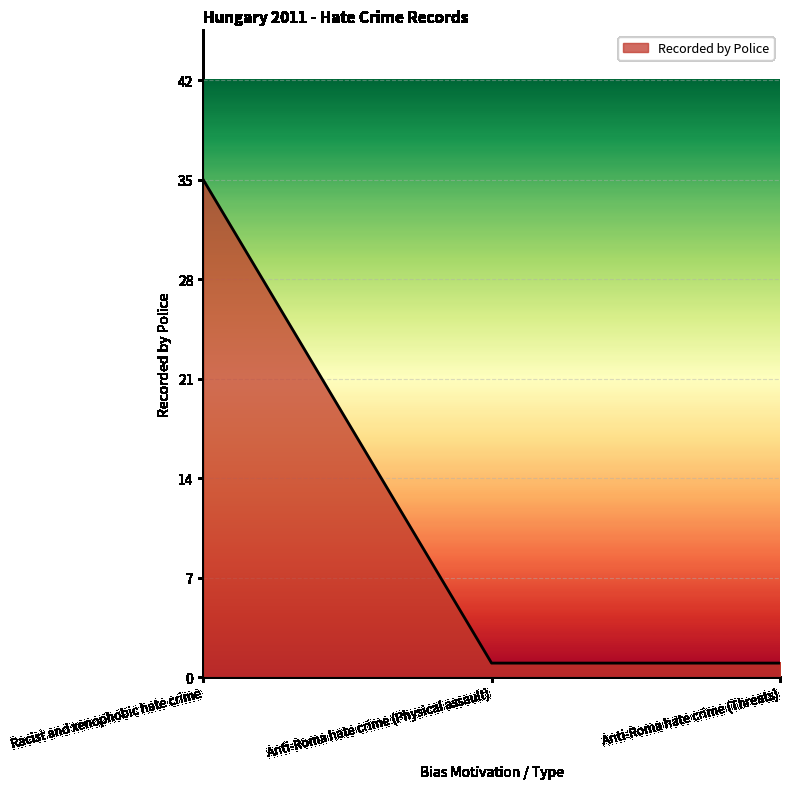

Reading right to left, what are all the values shown in this chart?

Anti-Roma hate crime (Threats)=1	Anti-Roma hate crime (Physical assault)=1	Racist and xenophobic hate crime=35